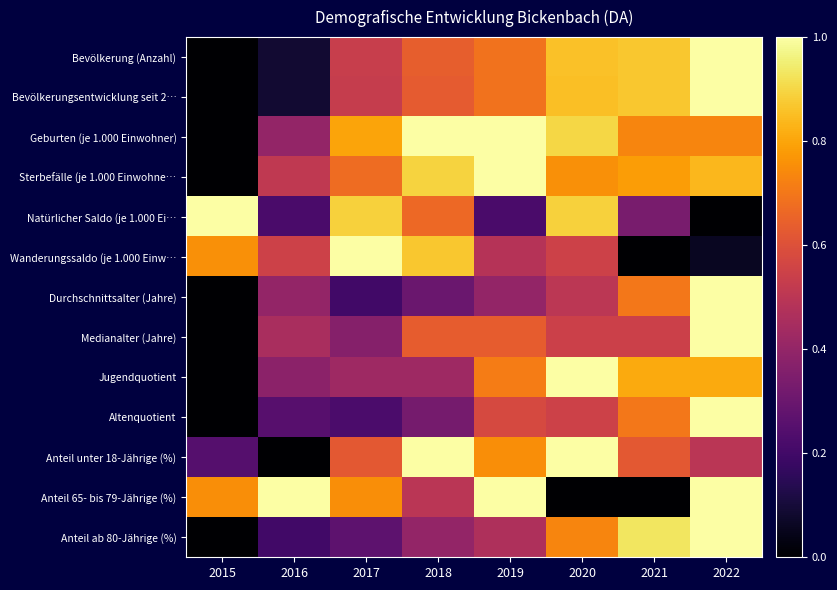

At which category does the chart reach its peak across all series?

2022